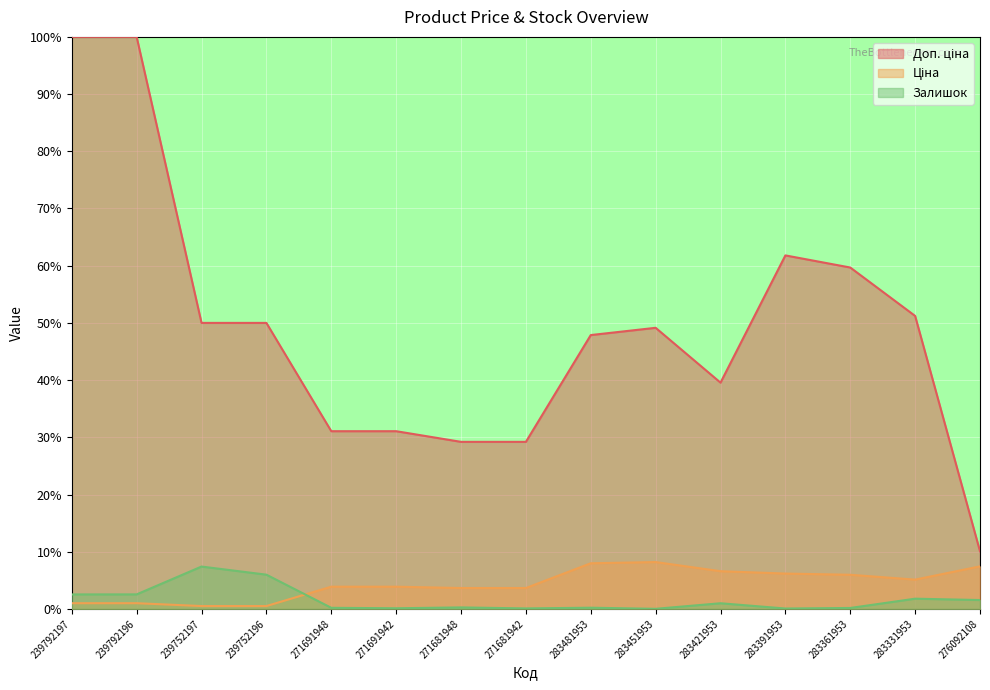

At 239792196, list the series in order from smallest to largest.

Ціна, Залишок, Доп. ціна